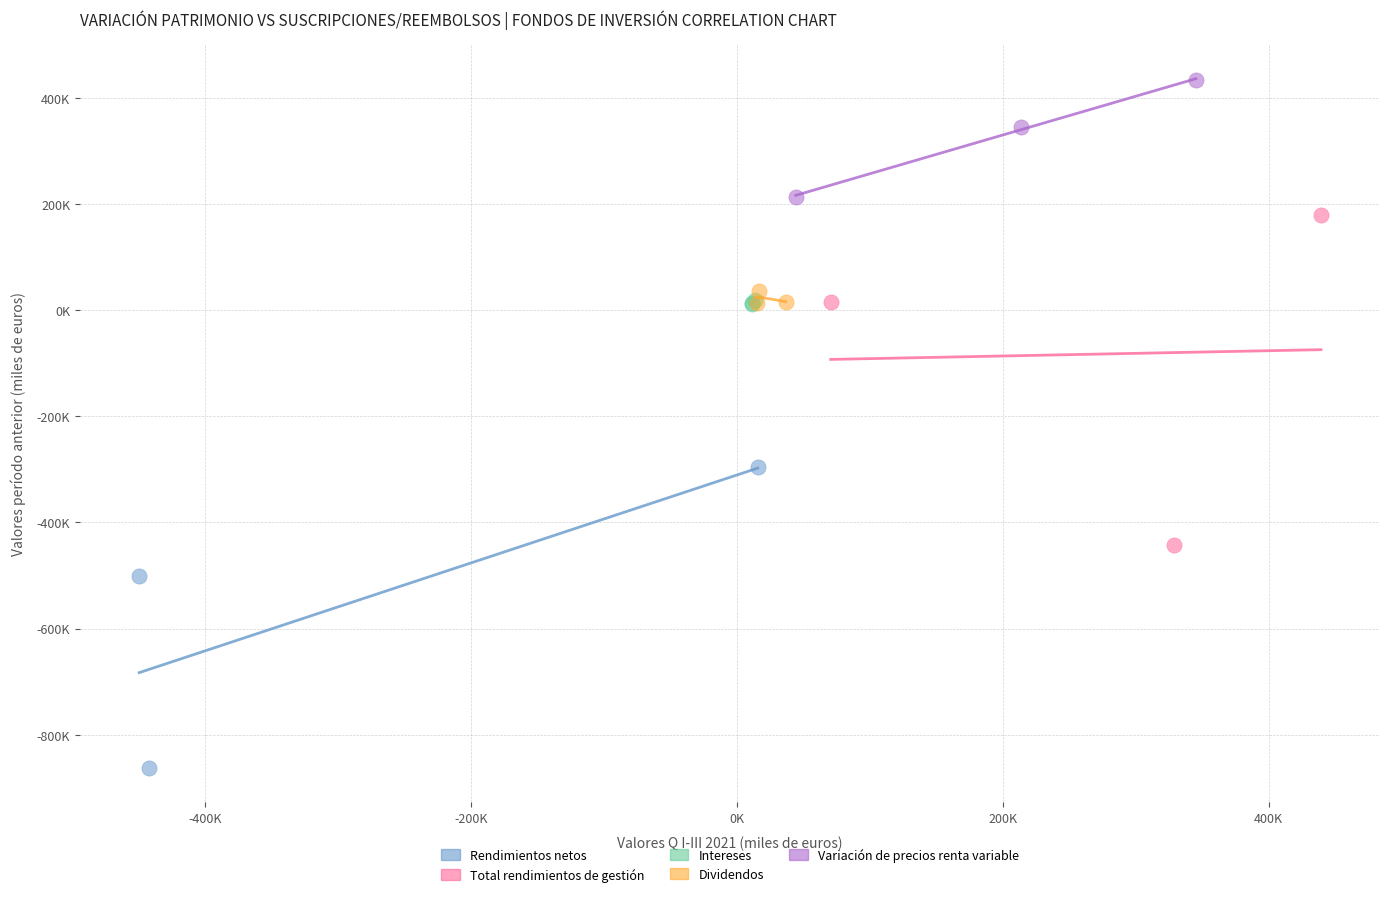

Which series has the largest Y range (max minus min)?

Total rendimientos de gestión